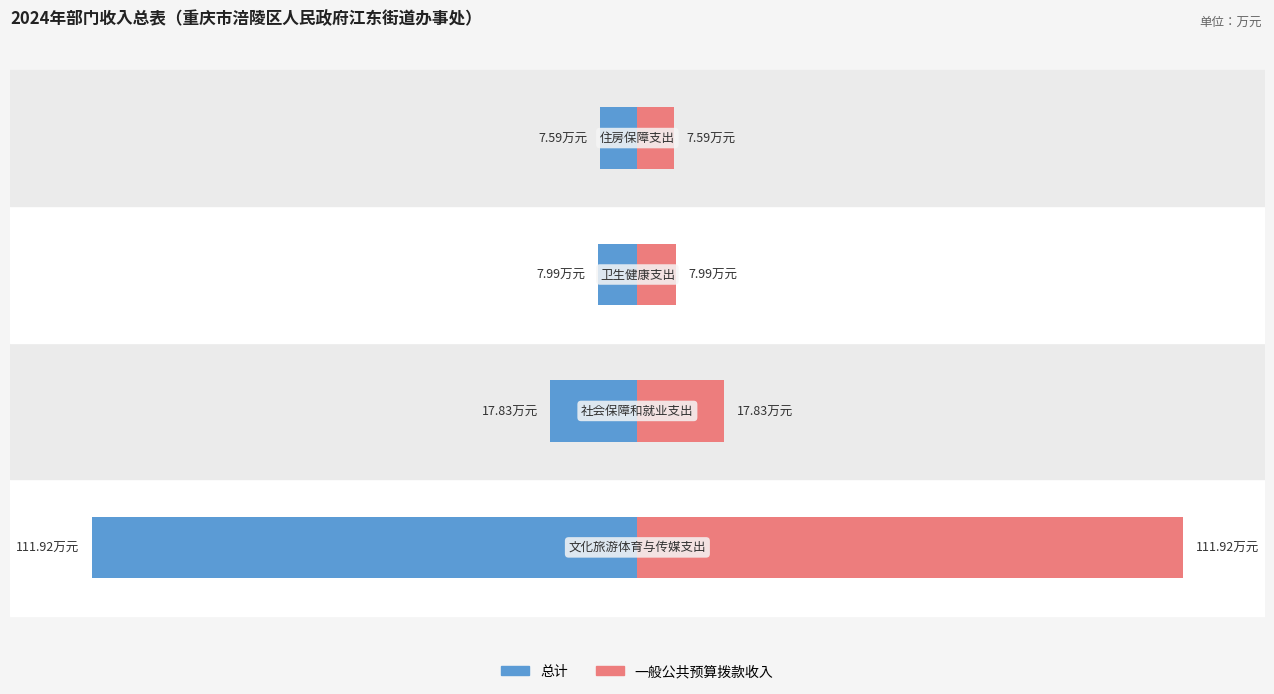

Reading left to right, what are all the values shown in this chart?

总计: -111.9	-17.8	-8.0	-7.6
一般公共预算拨款收入: 111.9	17.8	8.0	7.6